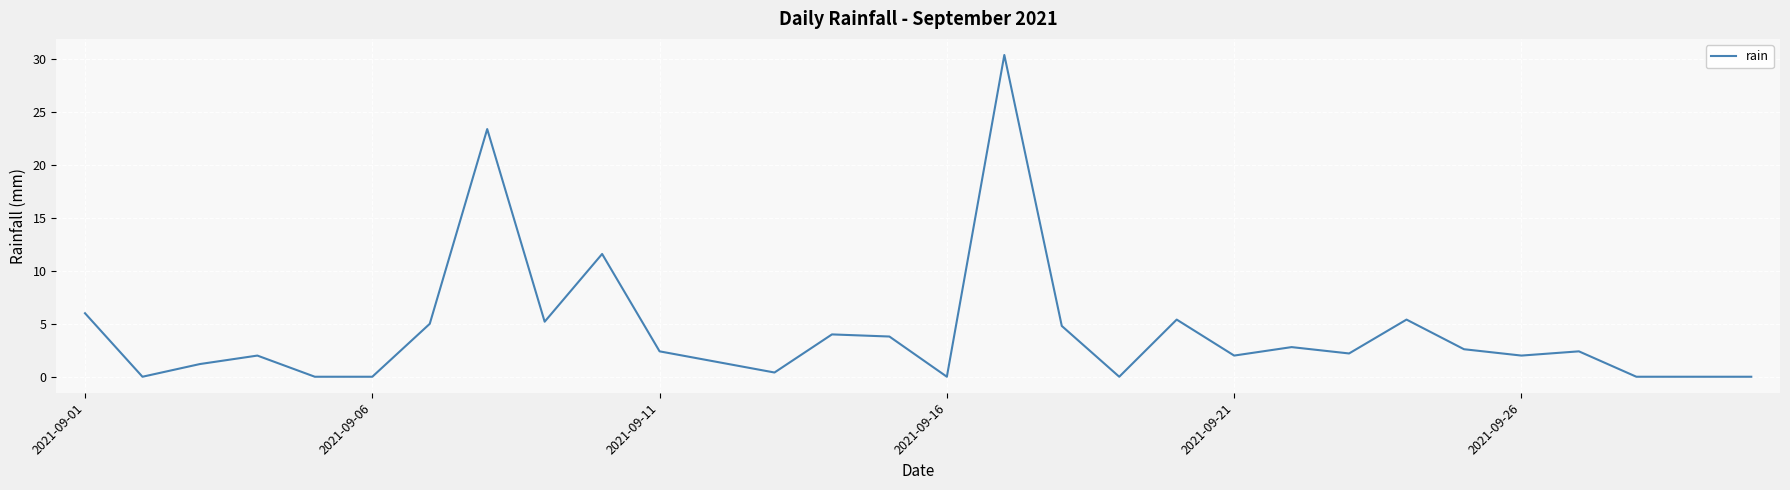

What is the average value?

4.2